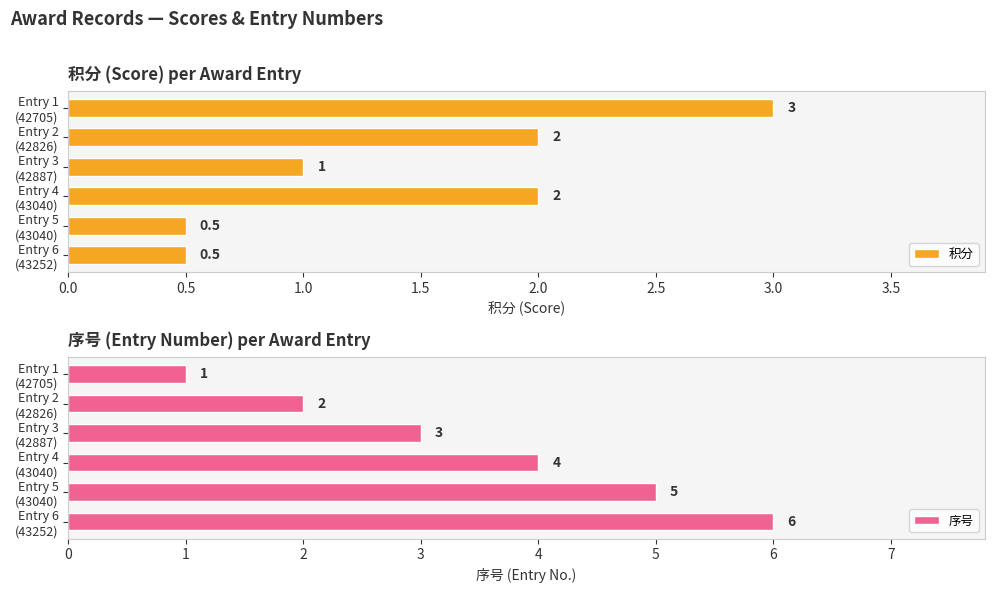

What is the difference between the second highest and second lowest values in the 序号 series?

3